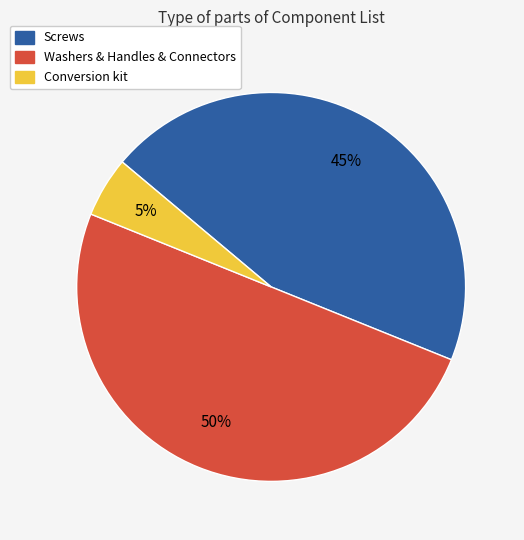

How many segments does this pie chart have?

3